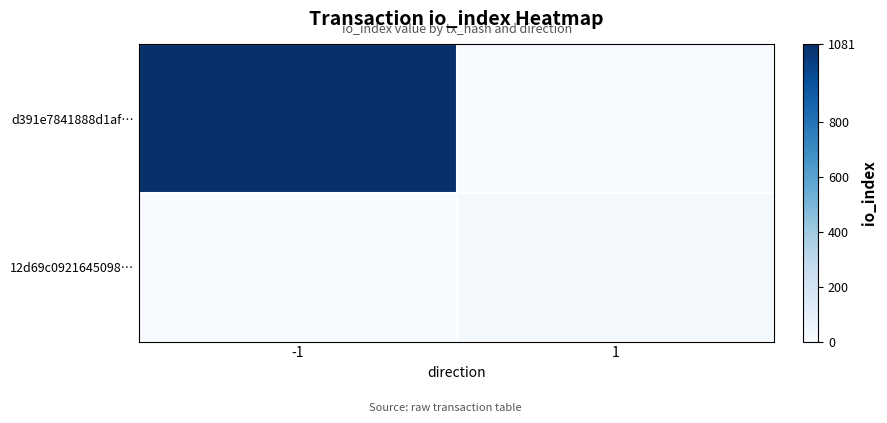

What is the difference between the highest and lowest values at 1?

20